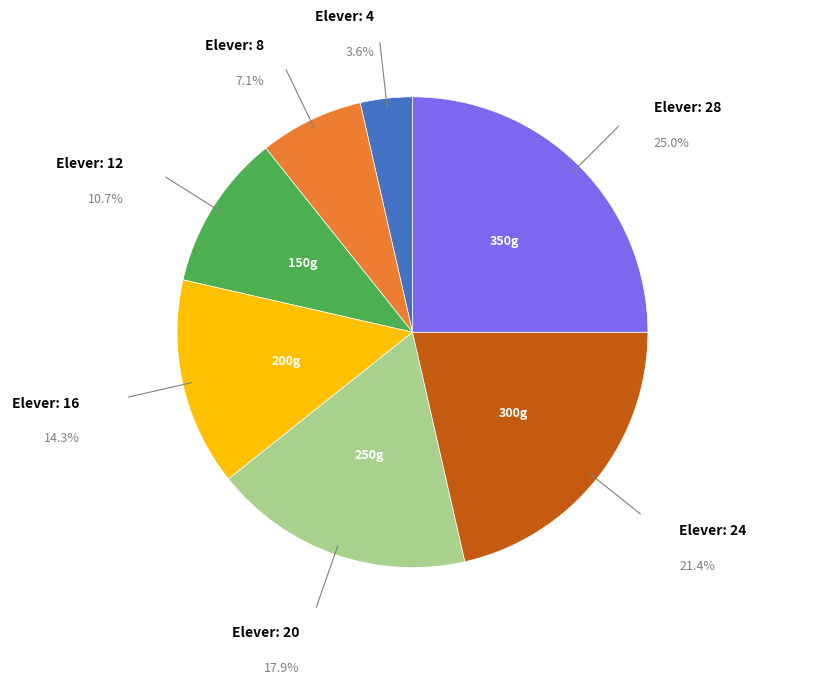

Does any single category account for the majority?

No